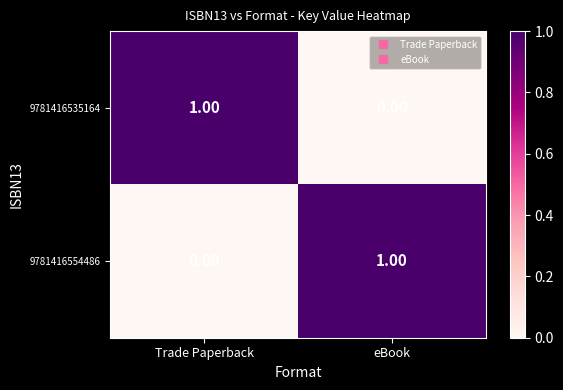

How many data points does each series have?

2